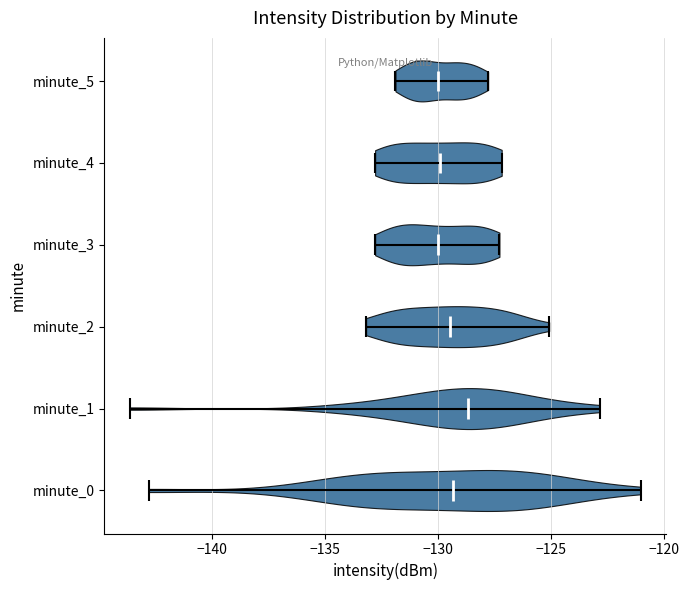

What is the highest point the violin for minute_5 reaches on the x-axis? The values are not printed on the chart, so give them approximately, as read against the axis.

-128.0